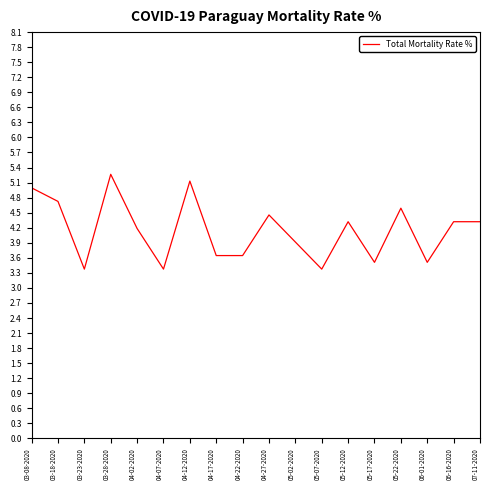

Reading right to left, transcribe all the data shown in this chart.

07-11-2020=4.3	06-16-2020=4.3	06-01-2020=3.5	05-22-2020=4.6	05-17-2020=3.5	05-12-2020=4.3	05-07-2020=3.4	05-02-2020=3.9	04-27-2020=4.5	04-22-2020=3.6	04-17-2020=3.6	04-12-2020=5.1	04-07-2020=3.4	04-02-2020=4.2	03-28-2020=5.3	03-23-2020=3.4	03-18-2020=4.7	03-08-2020=5.0